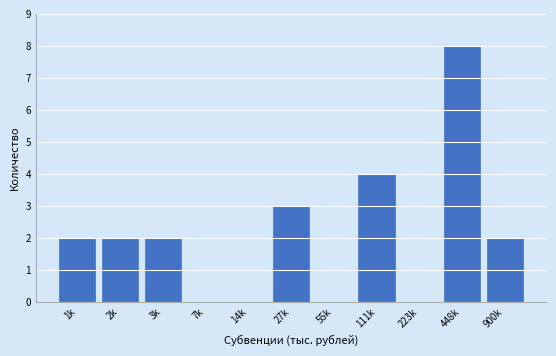

Reading left to right, transcribe all the data shown in this chart.

1k=2	2k=2	3k=2	7k=0	14k=0	27k=3	55k=0	111k=4	223k=0	448k=8	900k=2